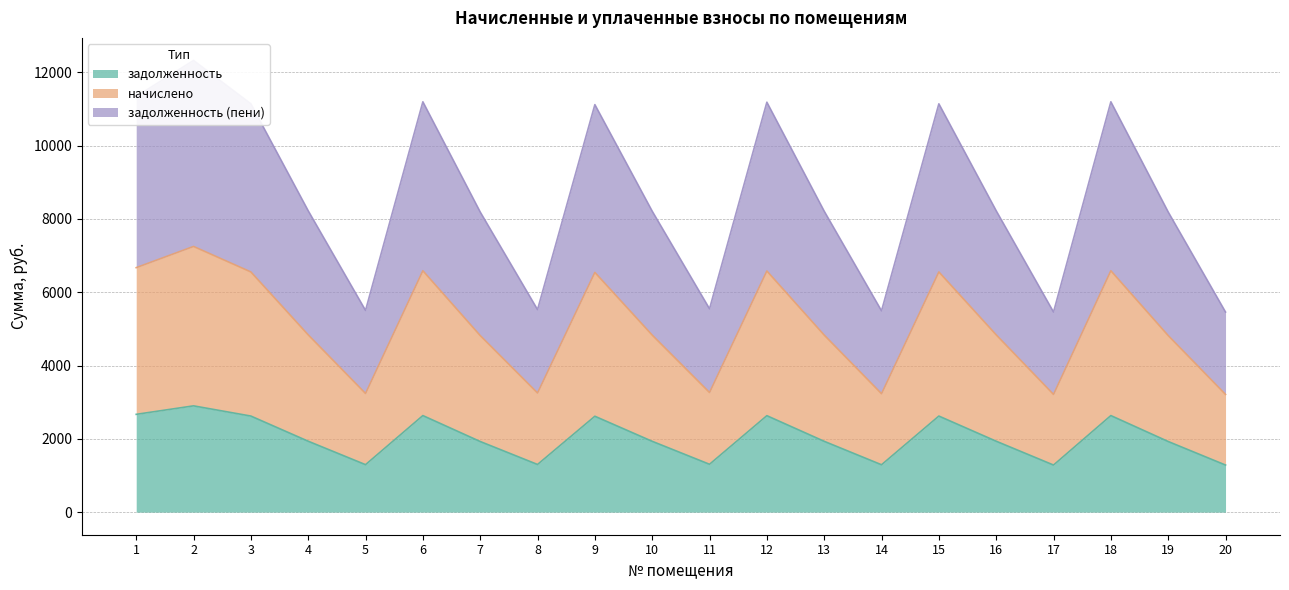

True or false: задолженность and начислено cross at least once.

False